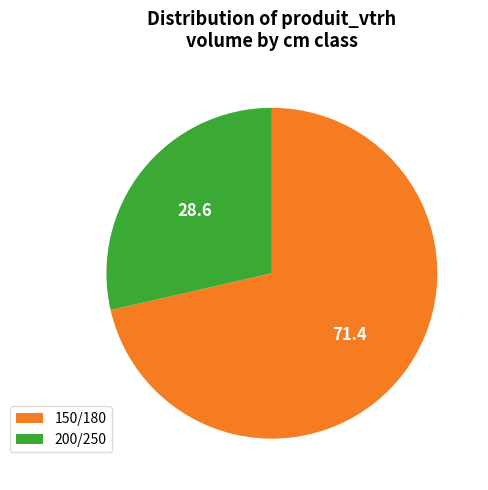

What is the smallest slice in the pie chart?

200/250